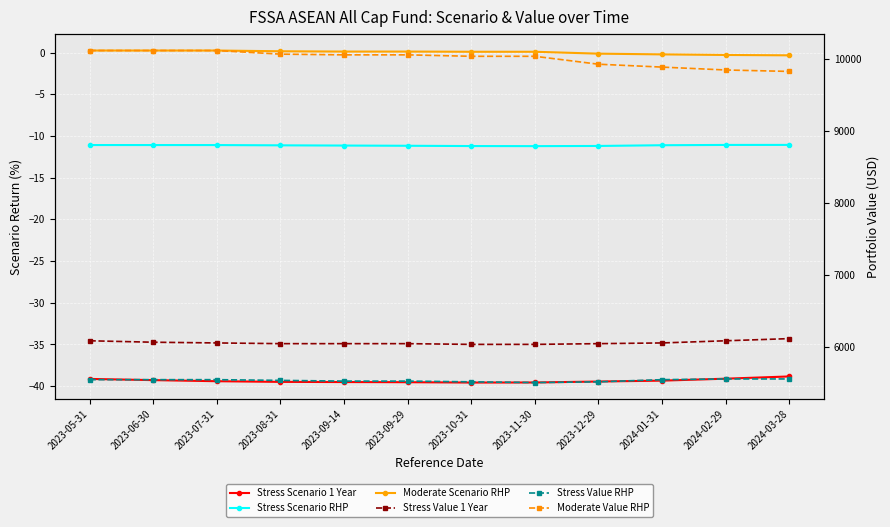

Reading right to left, transcribe all the data shown in this chart.

Stress Scenario 1 Year: 2024-03-28=-38.8	2024-02-29=-39.1	2024-01-31=-39.4	2023-12-29=-39.5	2023-11-30=-39.6	2023-10-31=-39.6	2023-09-29=-39.5	2023-09-14=-39.5	2023-08-31=-39.5	2023-07-31=-39.4	2023-06-30=-39.3	2023-05-31=-39.1
Stress Scenario RHP: 2024-03-28=-11.1	2024-02-29=-11.1	2024-01-31=-11.1	2023-12-29=-11.2	2023-11-30=-11.2	2023-10-31=-11.2	2023-09-29=-11.2	2023-09-14=-11.2	2023-08-31=-11.1	2023-07-31=-11.1	2023-06-30=-11.1	2023-05-31=-11.1
Moderate Scenario RHP: 2024-03-28=-0.3	2024-02-29=-0.3	2024-01-31=-0.2	2023-12-29=-0.1	2023-11-30=0.1	2023-10-31=0.1	2023-09-29=0.1	2023-09-14=0.1	2023-08-31=0.1	2023-07-31=0.2	2023-06-30=0.2	2023-05-31=0.2
Stress Value 1 Year: 2024-03-28=6120.0	2024-02-29=6090.0	2024-01-31=6060.0	2023-12-29=6050.0	2023-11-30=6040.0	2023-10-31=6040.0	2023-09-29=6050.0	2023-09-14=6050.0	2023-08-31=6050.0	2023-07-31=6060.0	2023-06-30=6070.0	2023-05-31=6090.0
Stress Value RHP: 2024-03-28=5560.0	2024-02-29=5560.0	2024-01-31=5550.0	2023-12-29=5520.0	2023-11-30=5510.0	2023-10-31=5520.0	2023-09-29=5530.0	2023-09-14=5530.0	2023-08-31=5540.0	2023-07-31=5550.0	2023-06-30=5550.0	2023-05-31=5550.0
Moderate Value RHP: 2024-03-28=9830.0	2024-02-29=9850.0	2024-01-31=9890.0	2023-12-29=9930.0	2023-11-30=10040.0	2023-10-31=10040.0	2023-09-29=10060.0	2023-09-14=10060.0	2023-08-31=10070.0	2023-07-31=10120.0	2023-06-30=10120.0	2023-05-31=10120.0